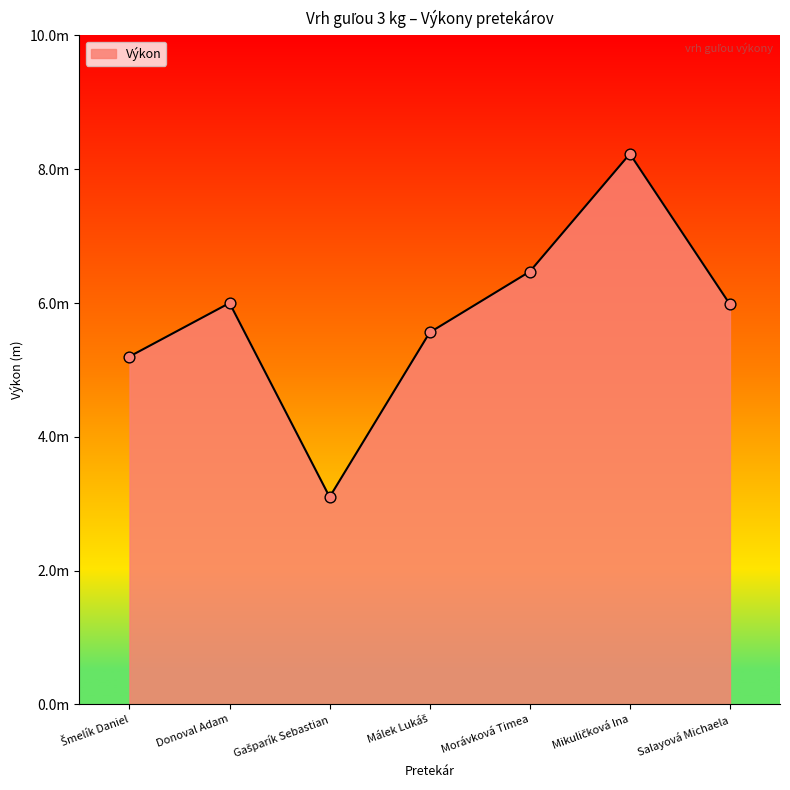

Is this an area chart (filled region under the line)?

Yes